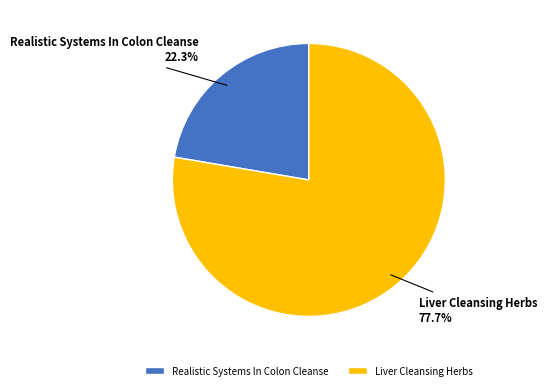

What is the total percentage of Realistic Systems In Colon Cleanse and Liver Cleansing Herbs?

100.0%